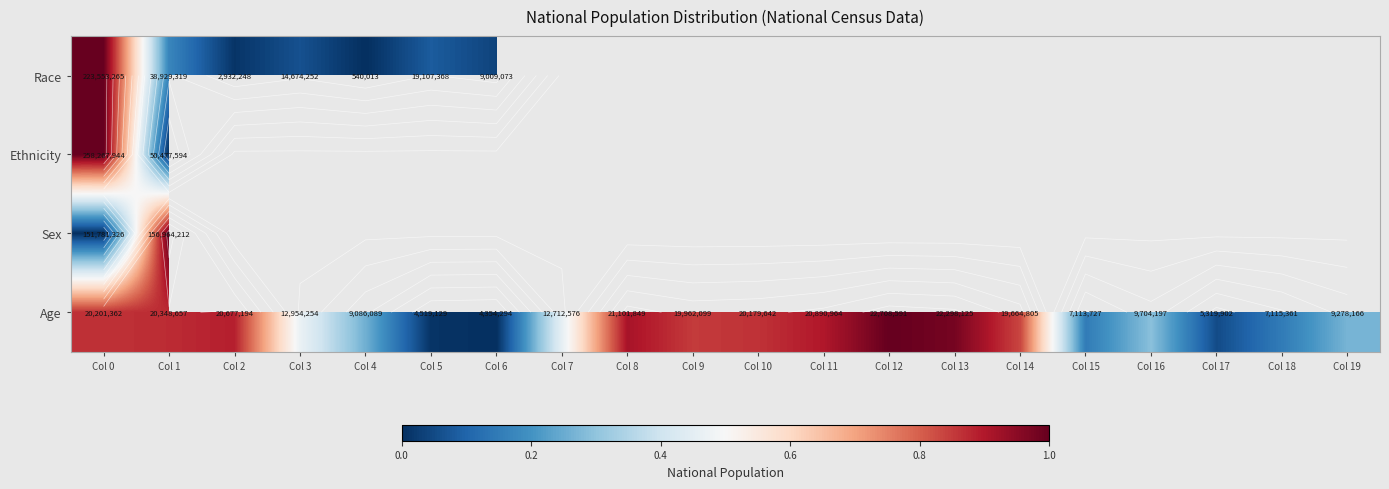

Which label corresponds to the smallest value in the chart?

Col 4